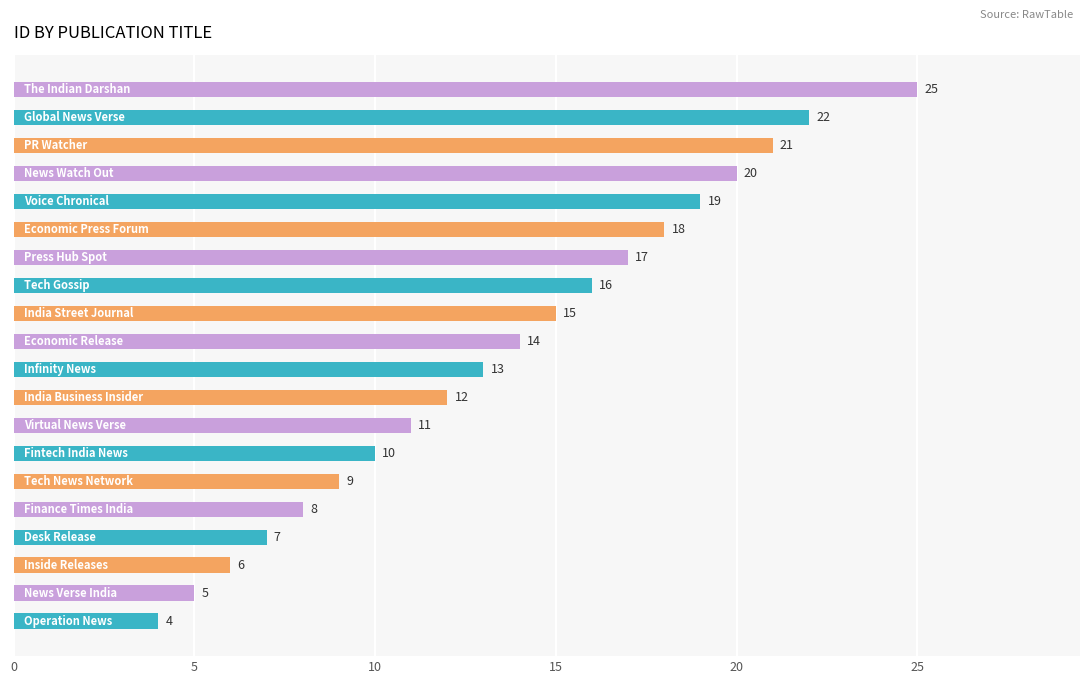

How many data points are less than 14?

10